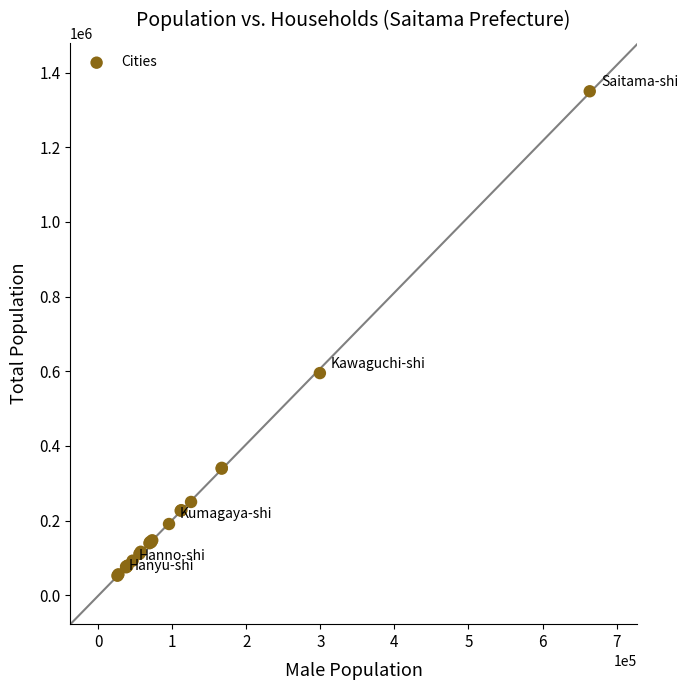

What Y value in the scatter plot is closest to 701158?

595065